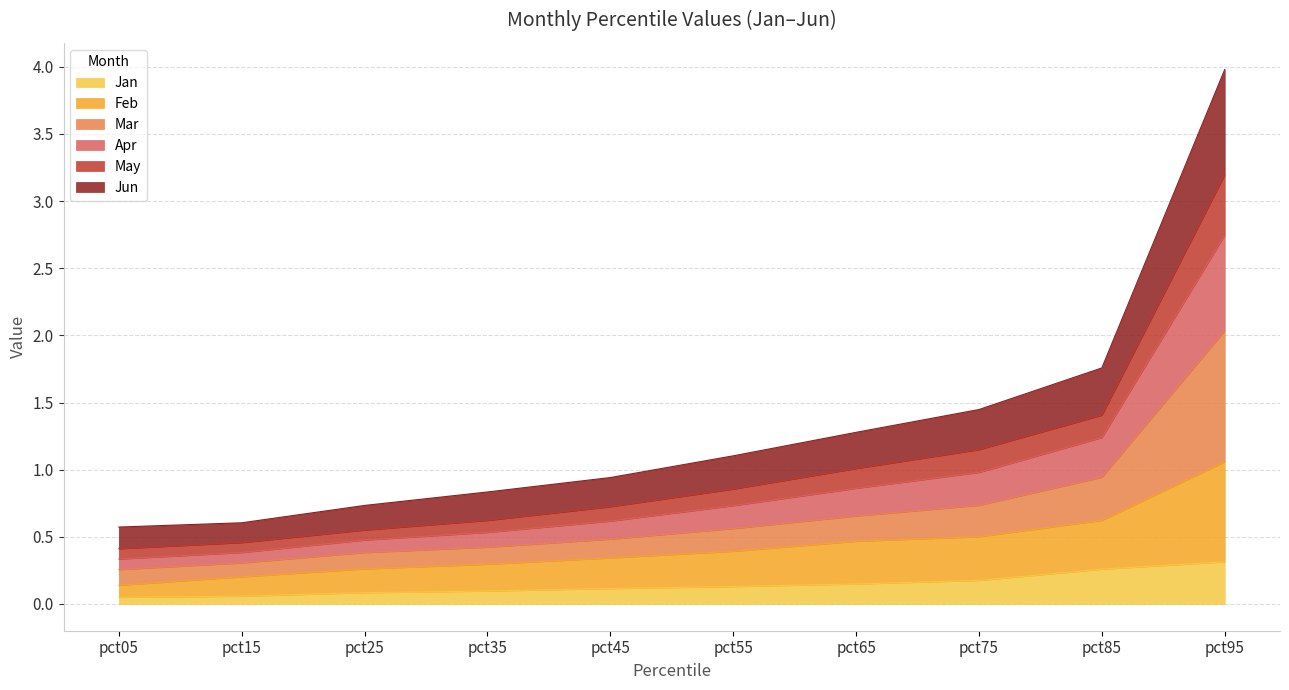

Does the chart have visible grid lines?

Yes